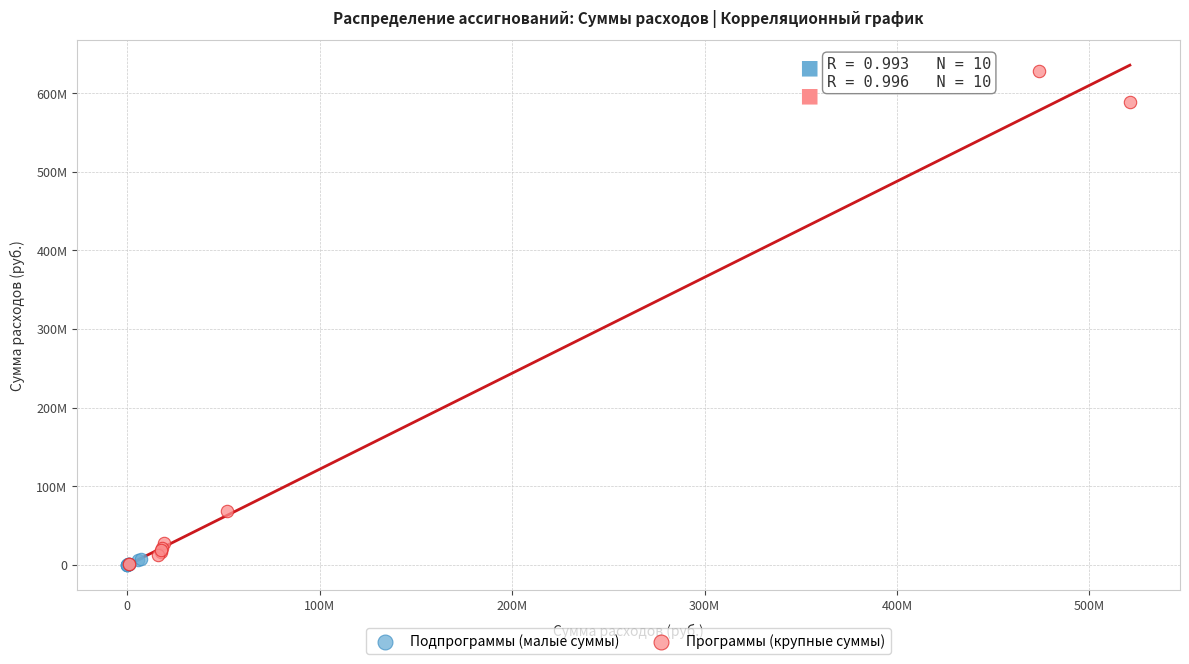

Which series has the largest Y range (max minus min)?

Программы (крупные суммы)